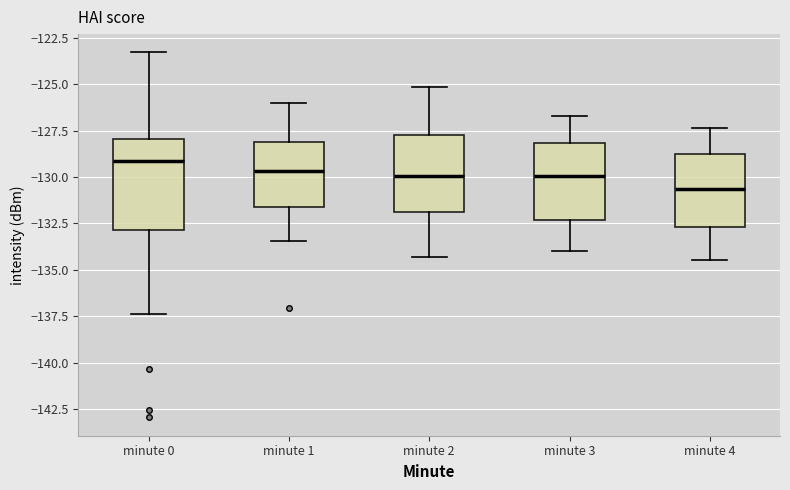

Which box is the tallest, from its lower edge to its upper edge?

minute 0